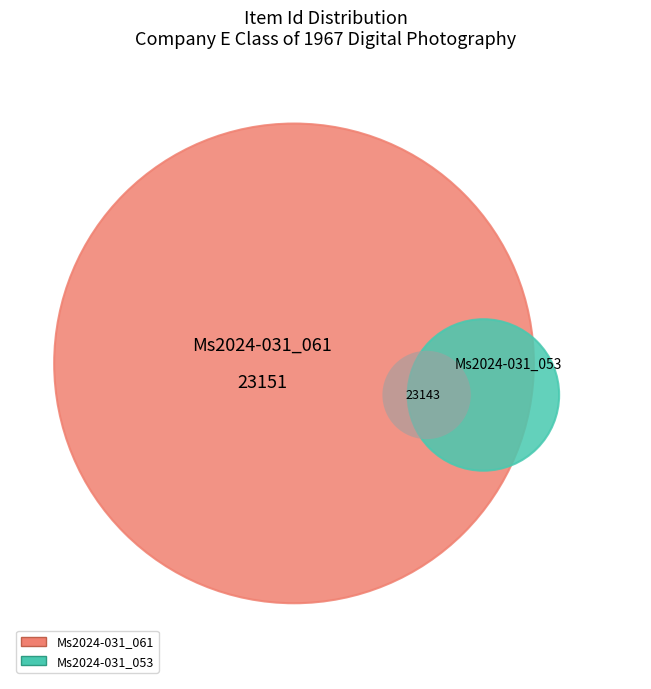

Which slice is the smallest?

Ms2024-031_053